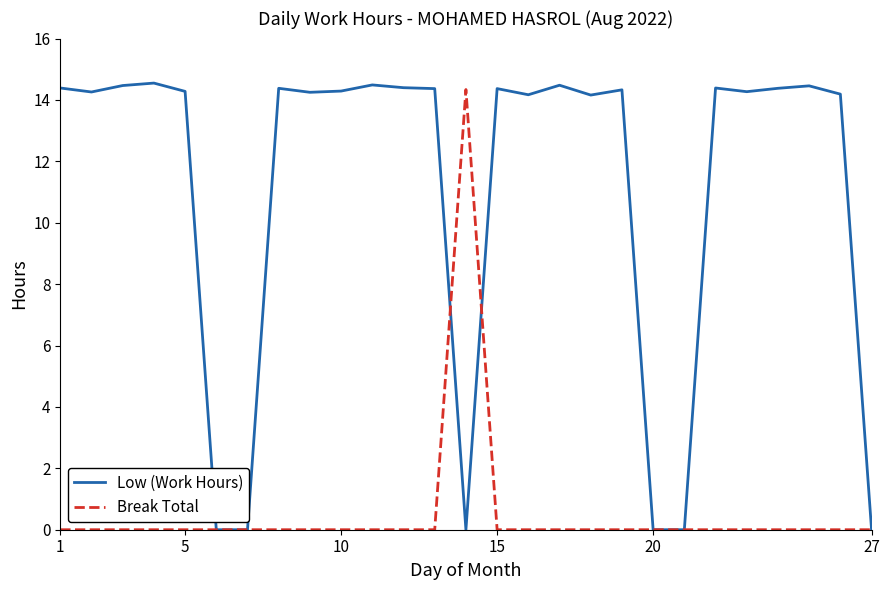

Which series has the largest range (max minus min)?

Low (Work Hours)